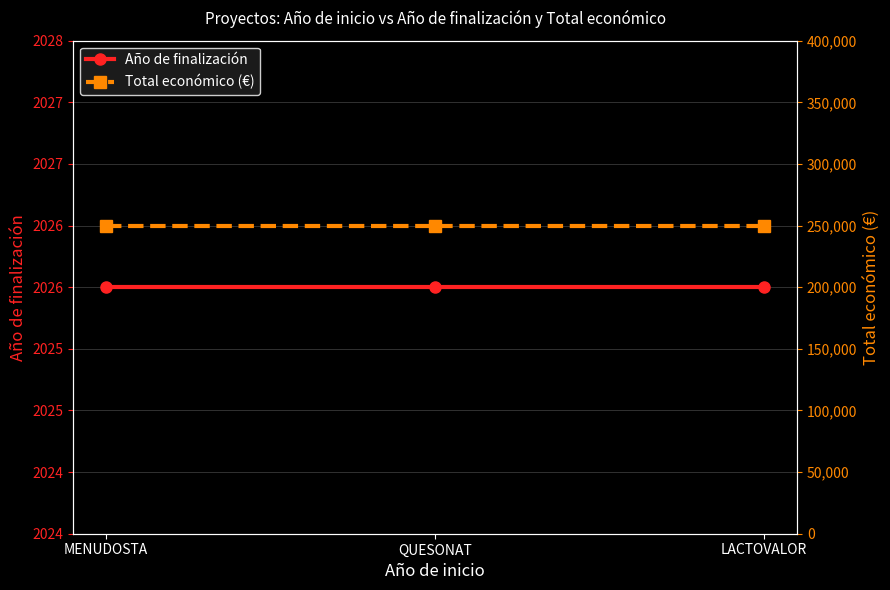

Reading left to right, transcribe all the data shown in this chart.

Año de finalización: MENUDOSTA=2026	QUESONAT=2026	LACTOVALOR=2026
Total económico (€): MENUDOSTA=250000	QUESONAT=250000	LACTOVALOR=250000